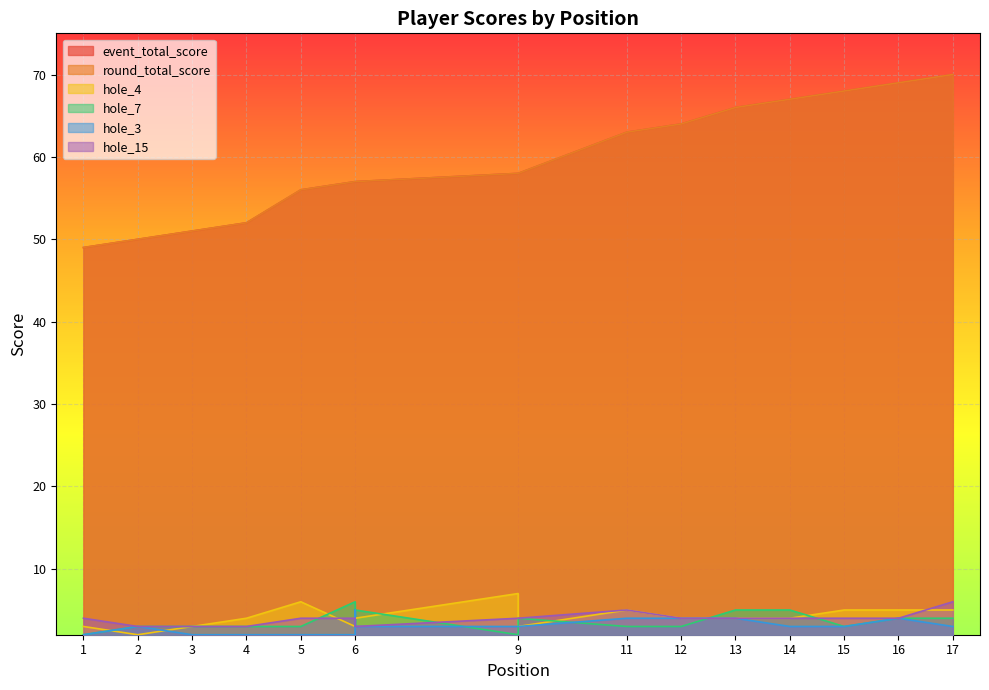

Is it true that event_total_score equals 24 at 9?

False